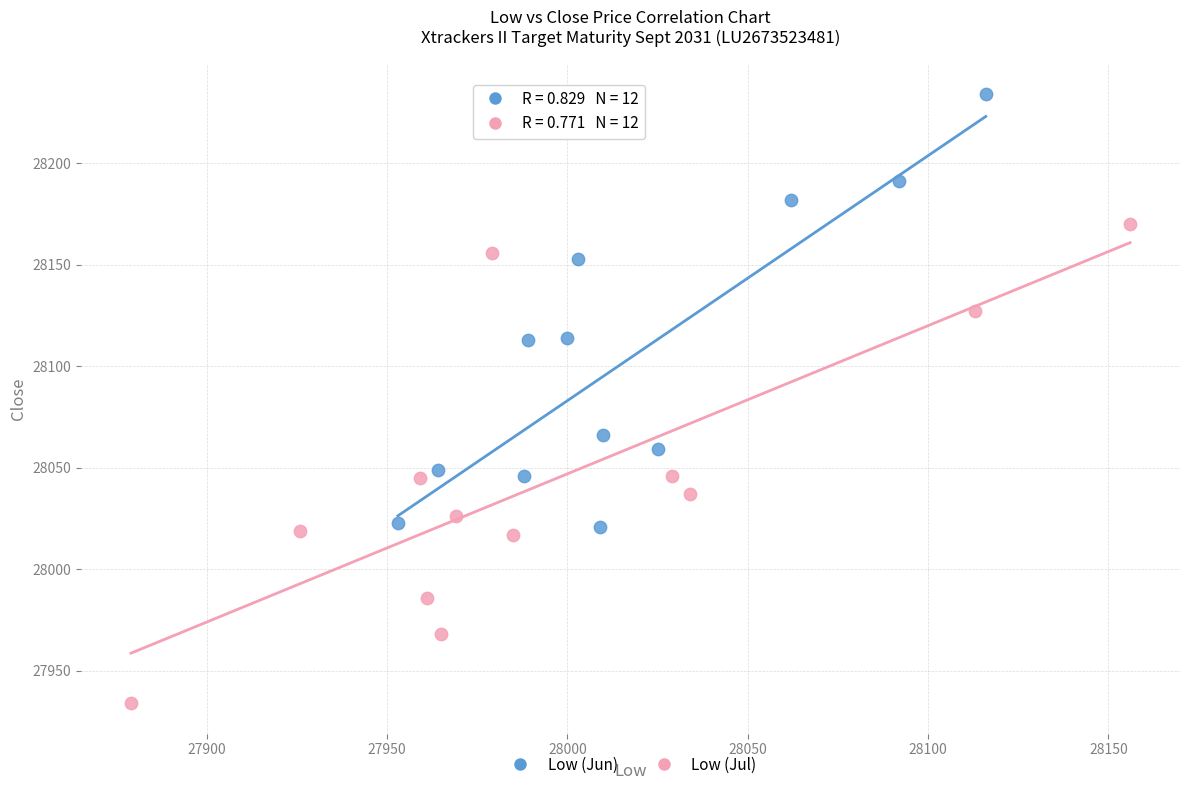

Which series has the widest spread of Y values?

Low (Jul)